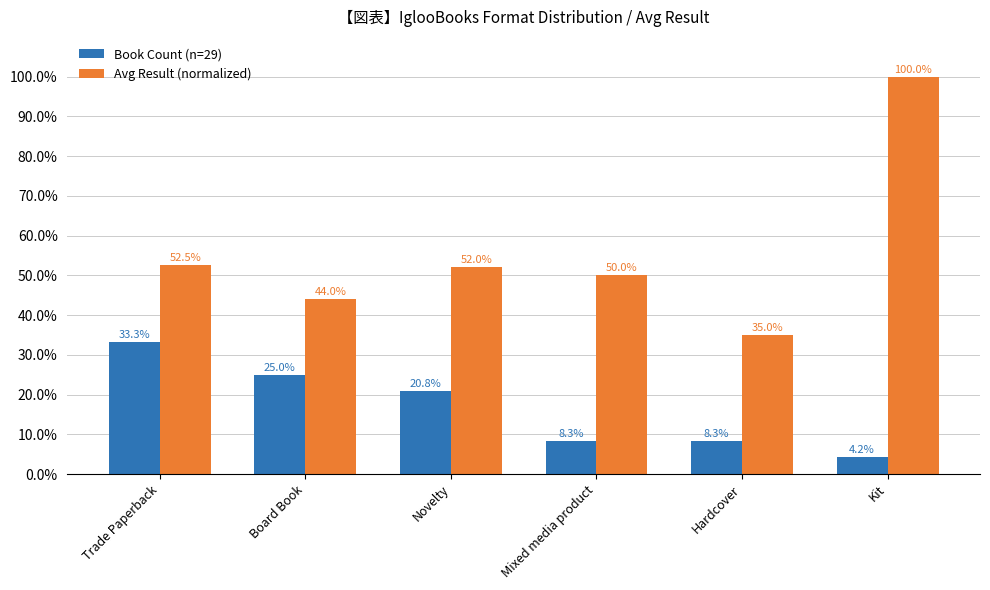

What is the label of the 4th bar from the right?

Novelty